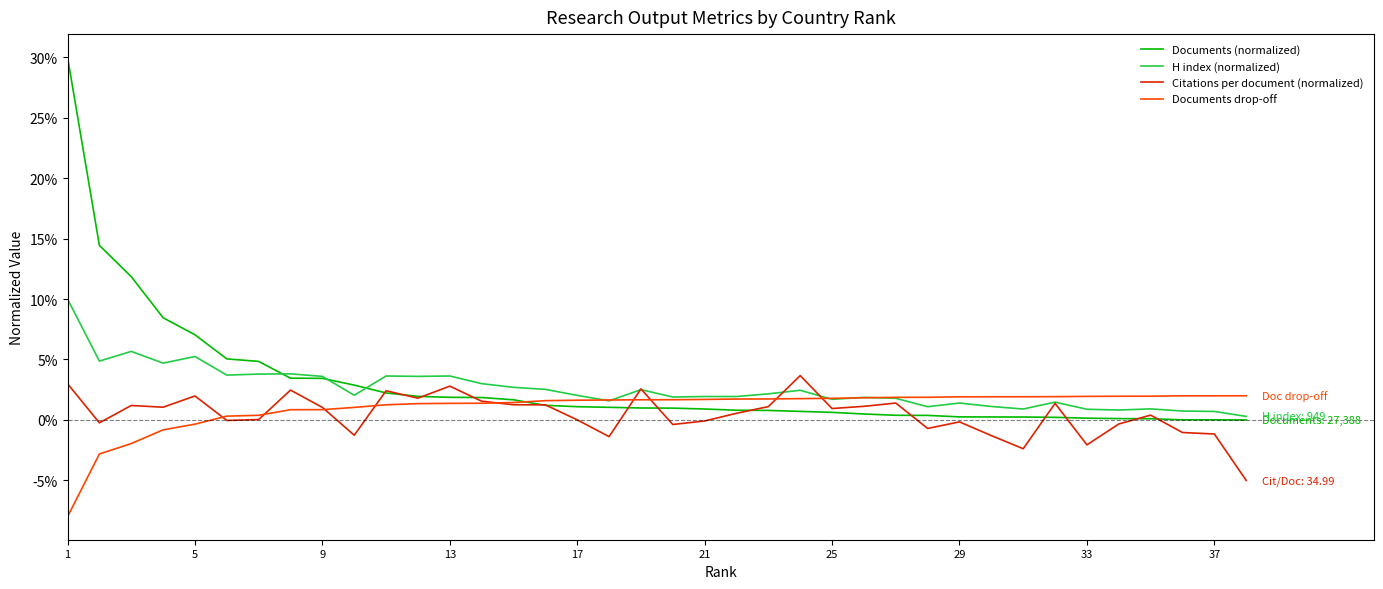

Which series has the widest spread of values?

Documents (normalized)